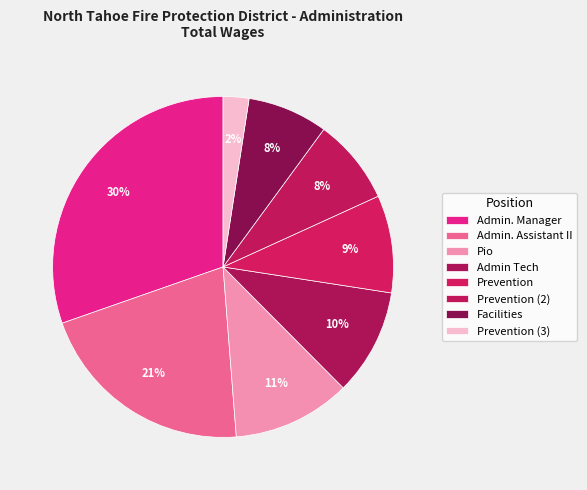

Between Pio and Admin. Manager, which is larger?

Admin. Manager